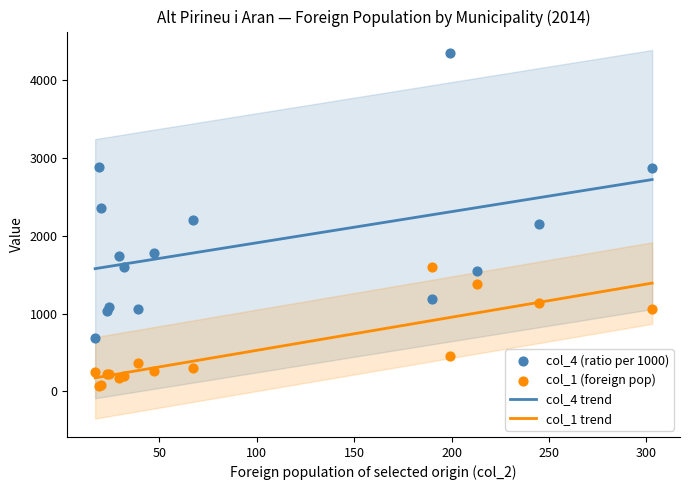

True or false: col_1 trend and col_4 trend cross at least once.

False